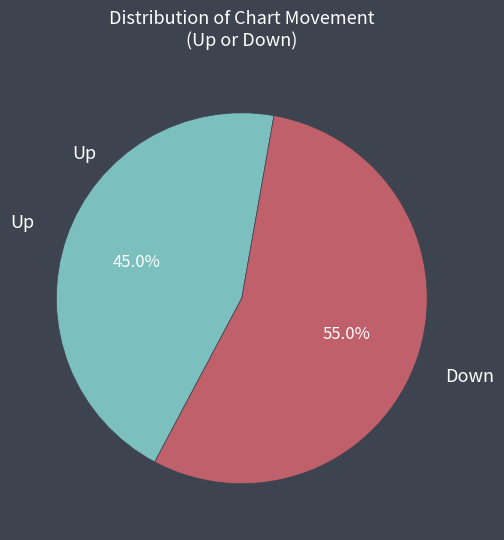

Which slice is the smallest?

Up